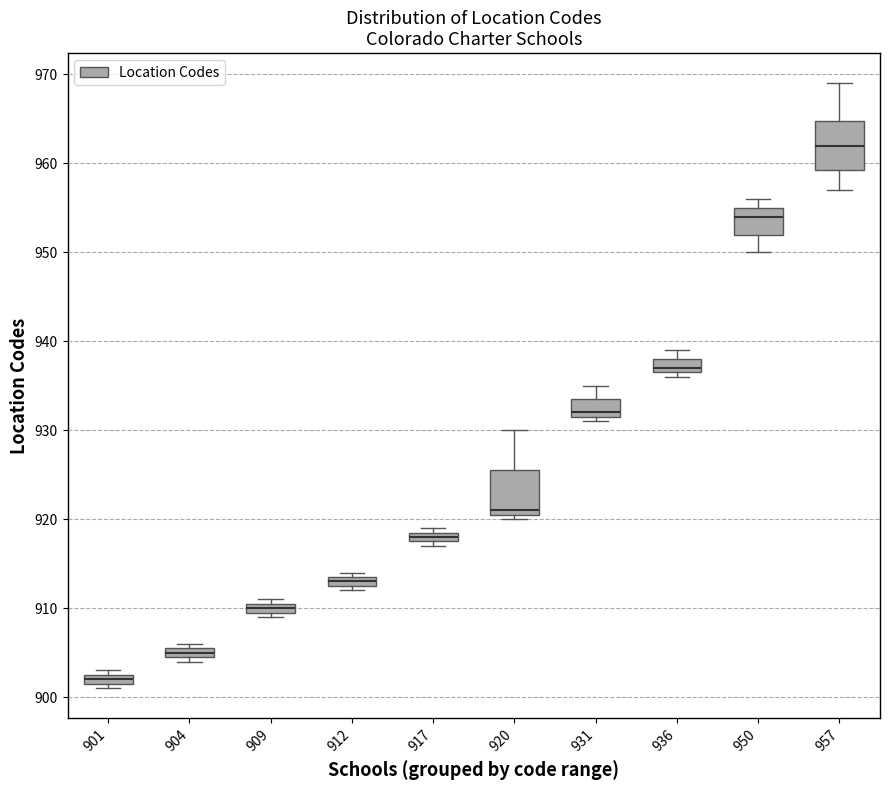

Which box has the highest median line?

957